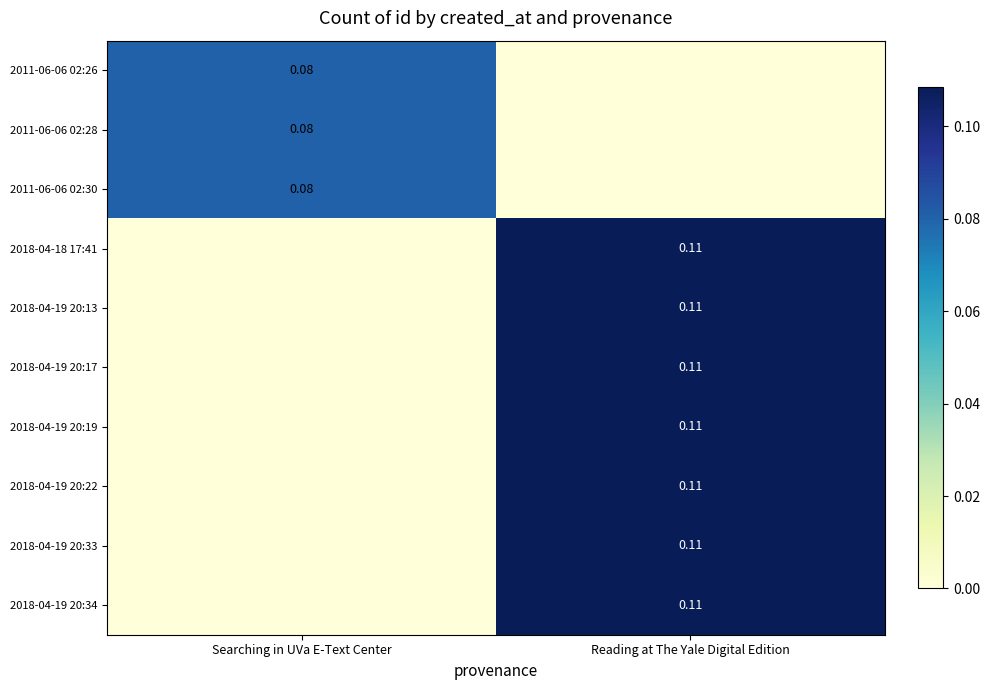

How many 2018-04-19 20:34 values are between 0 and 1?

2